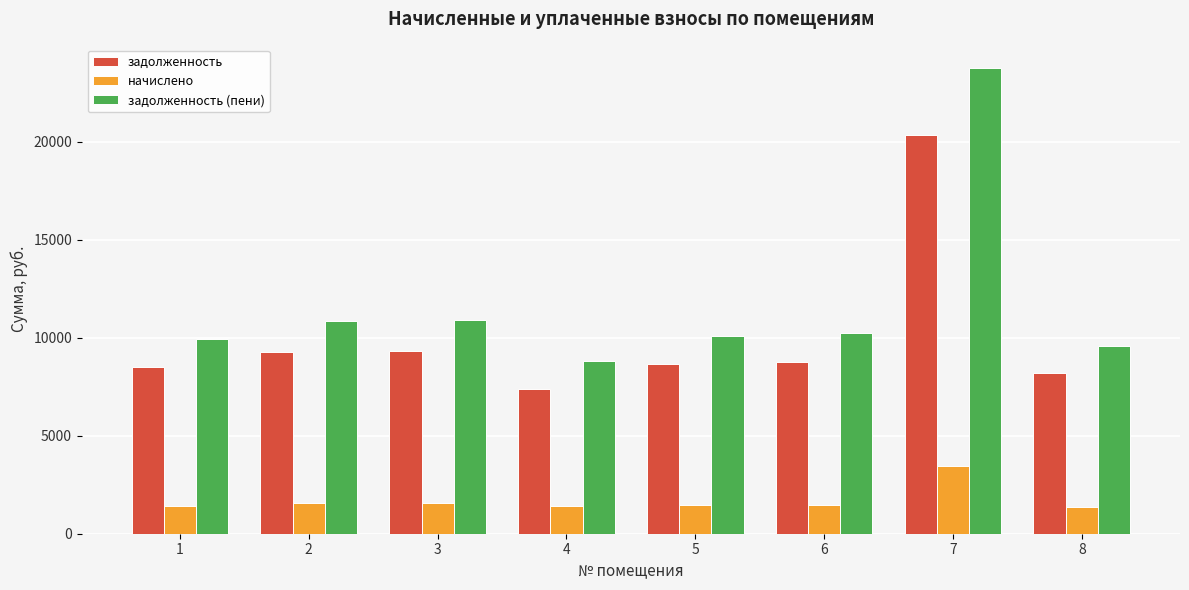

What is the smallest value displayed?

1383.5